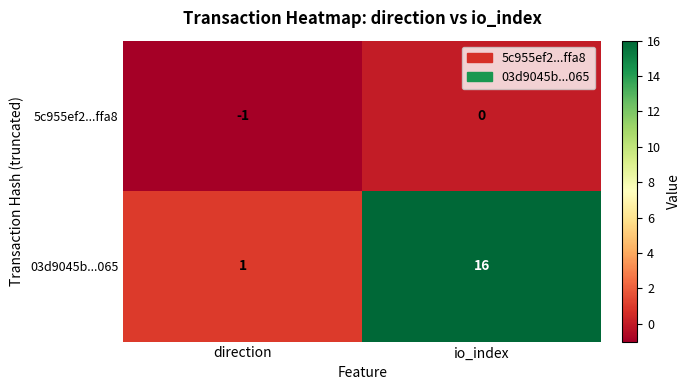

Reading left to right, transcribe all the data shown in this chart.

5c955ef2...ffa8: -1	0
03d9045b...065: 1	16